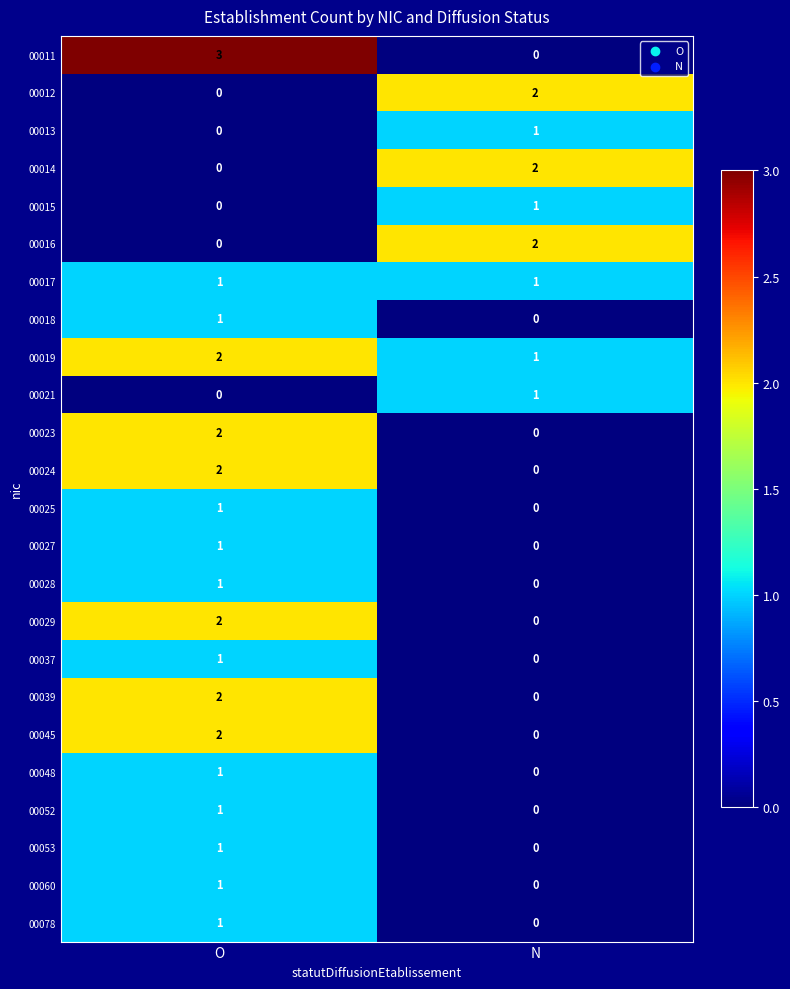

What is the total value across all series at N?

11